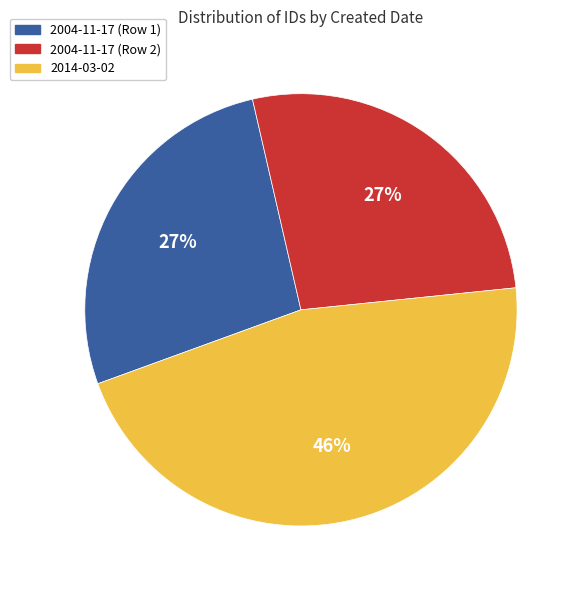

Is it true that 2014-03-02 is 46% of the pie?

True